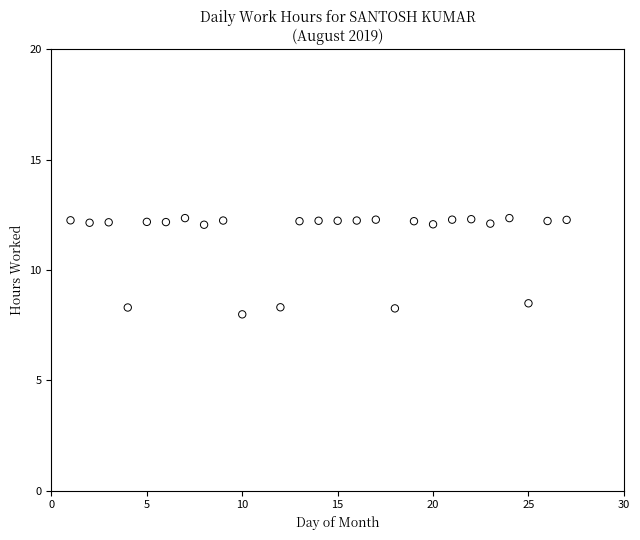

What is the range of Y values (max minus min)?

4.4